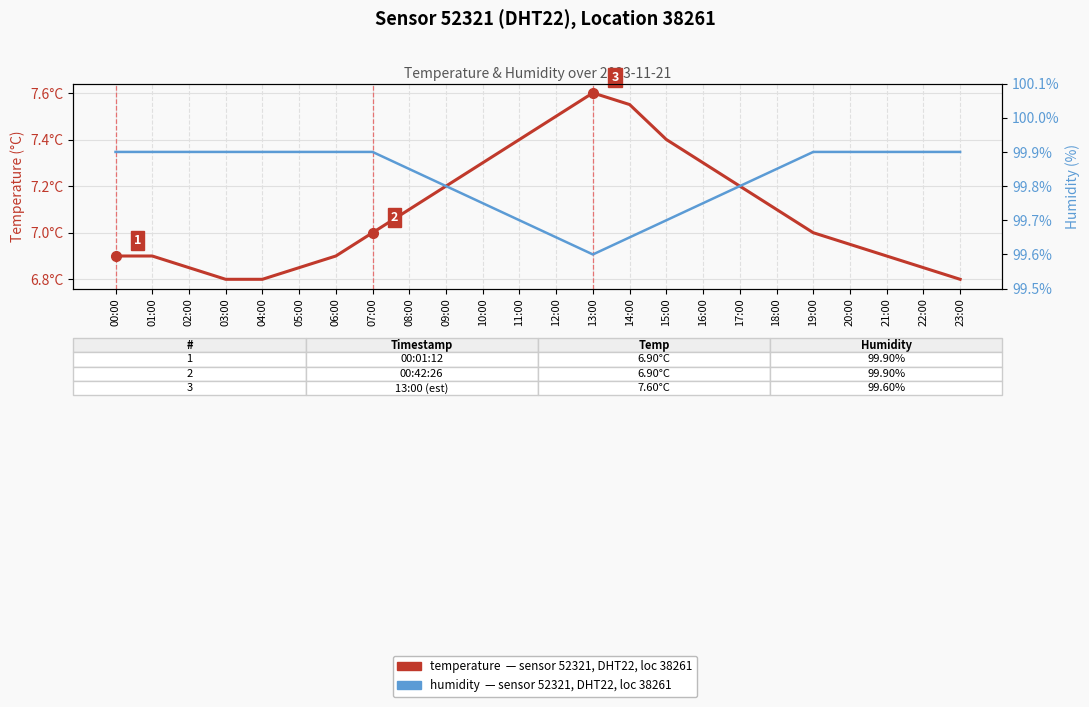

Which category has the lowest value across all series?

03:00